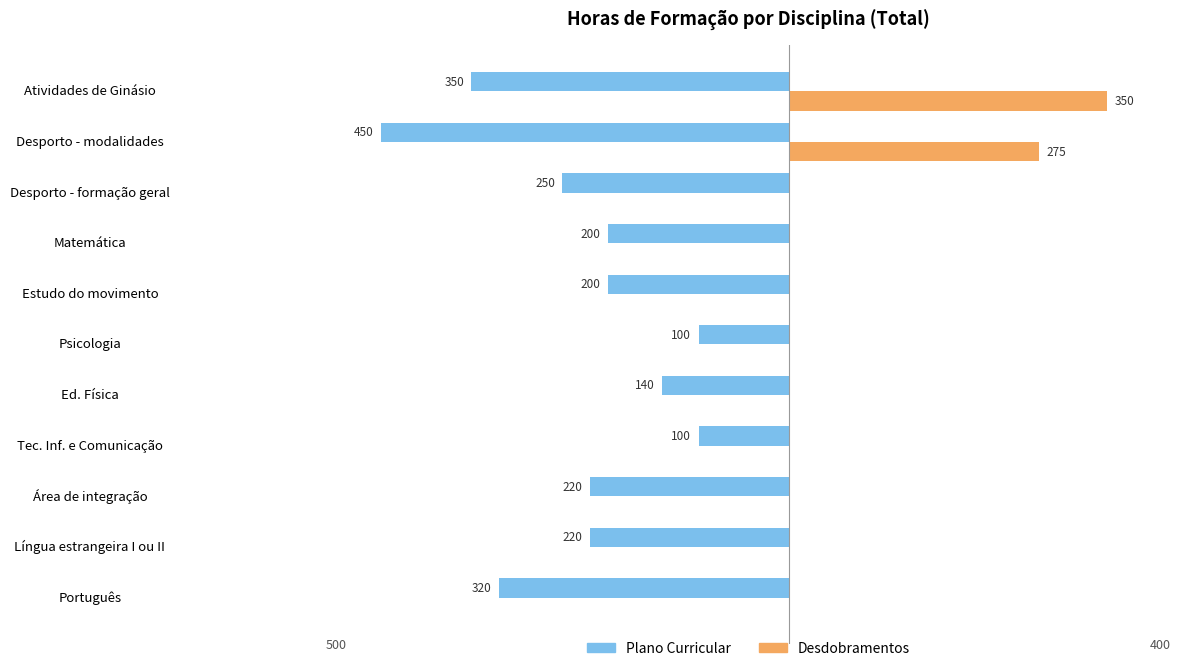

What are all the series names shown in the legend?

Plano Curricular, Desdobramentos